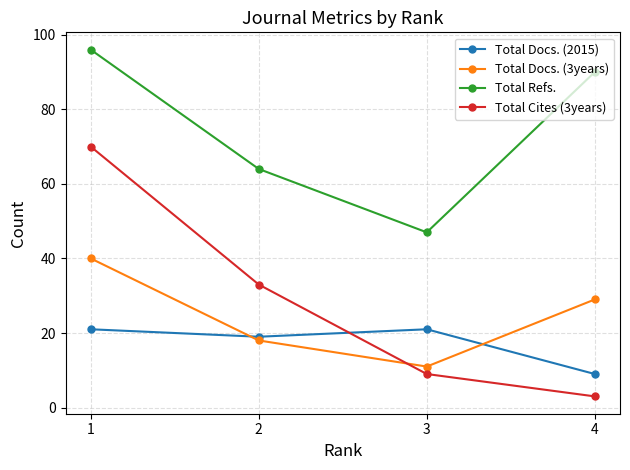

Is this an area chart (filled region under the line)?

No